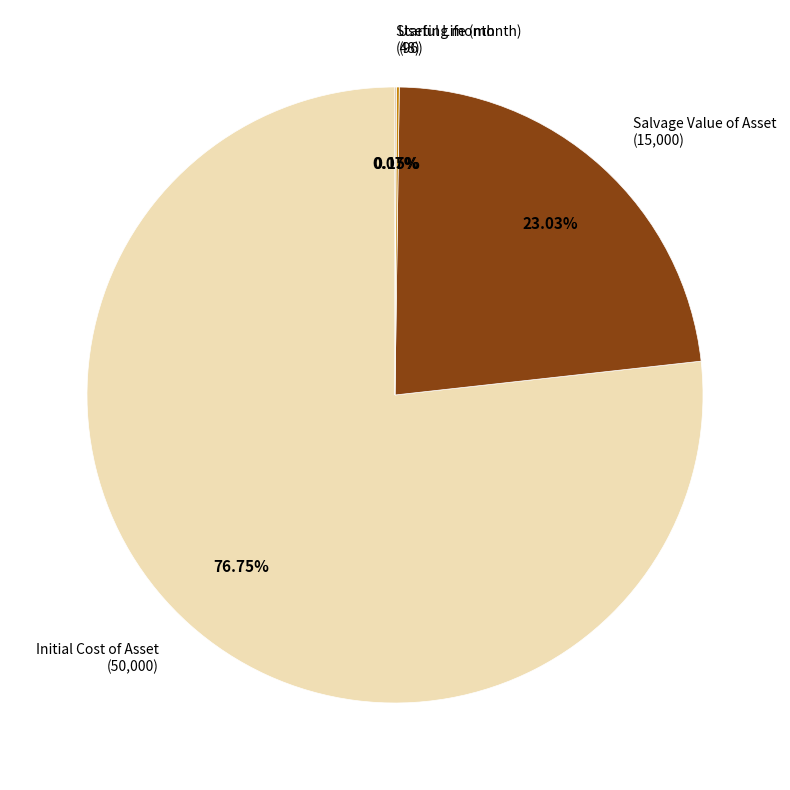

To the nearest percent, what is the difference between the largest and smallest slice percentages?

77%